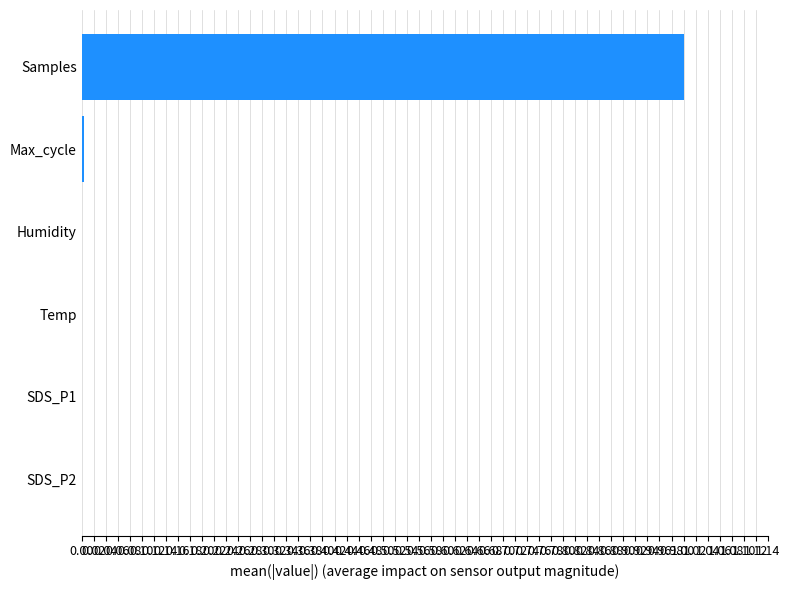

What is the greatest value displayed?

1.0